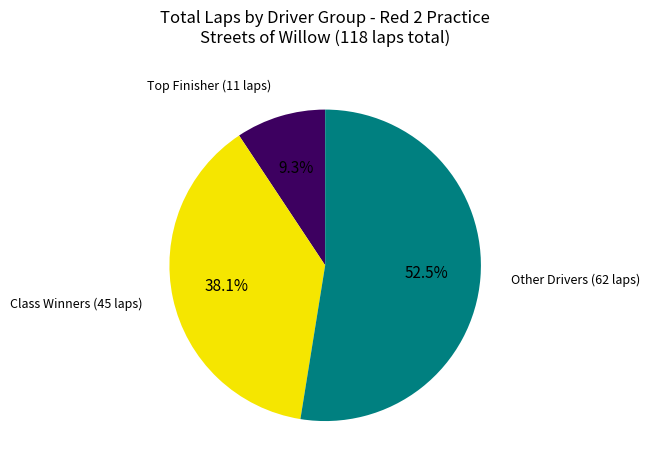

Is there a majority slice in this chart?

Yes